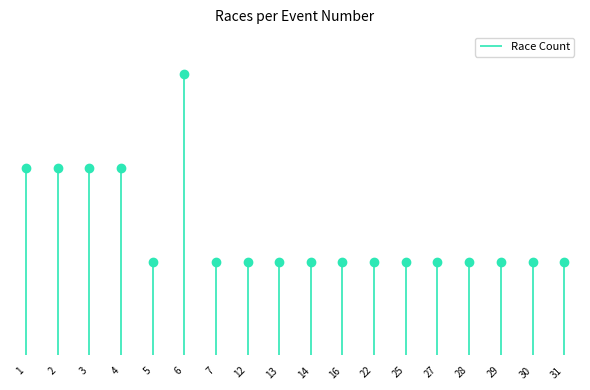

What is the ratio of the value at 30 to the value at 5?

1.0